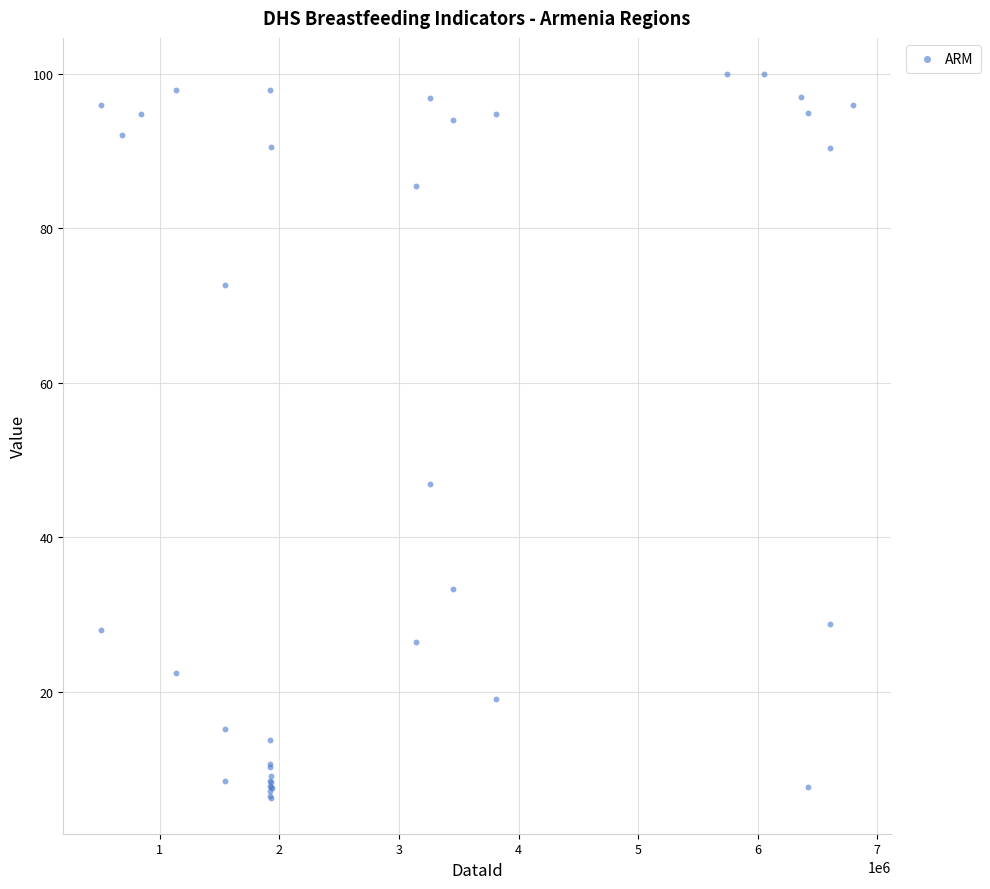

What Y value in the scatter plot is closest to 53?

46.9